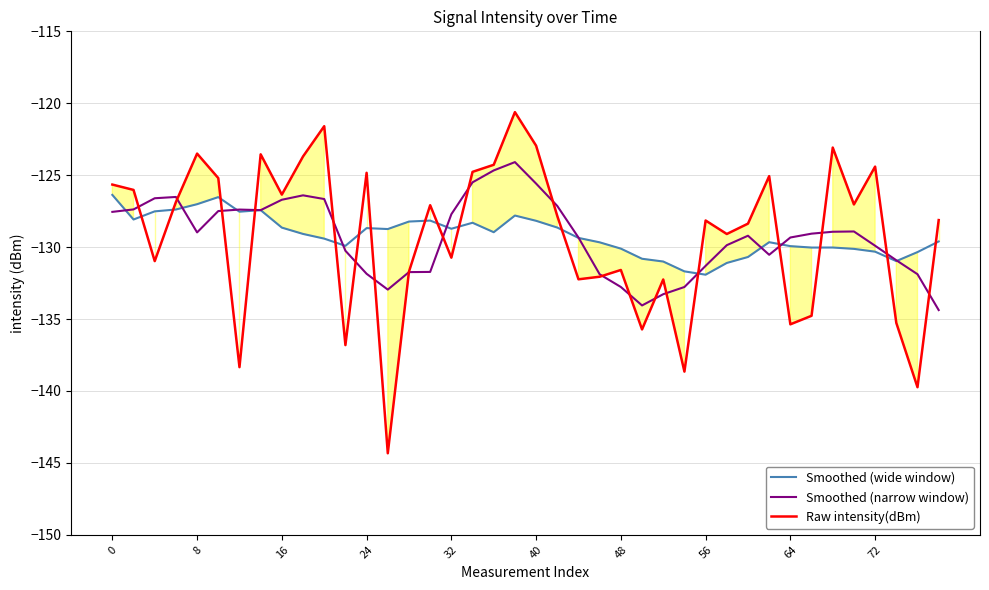

After their last crossing, which series has the higher values: Raw intensity(dBm) or Smoothed (wide window)?

Raw intensity(dBm)